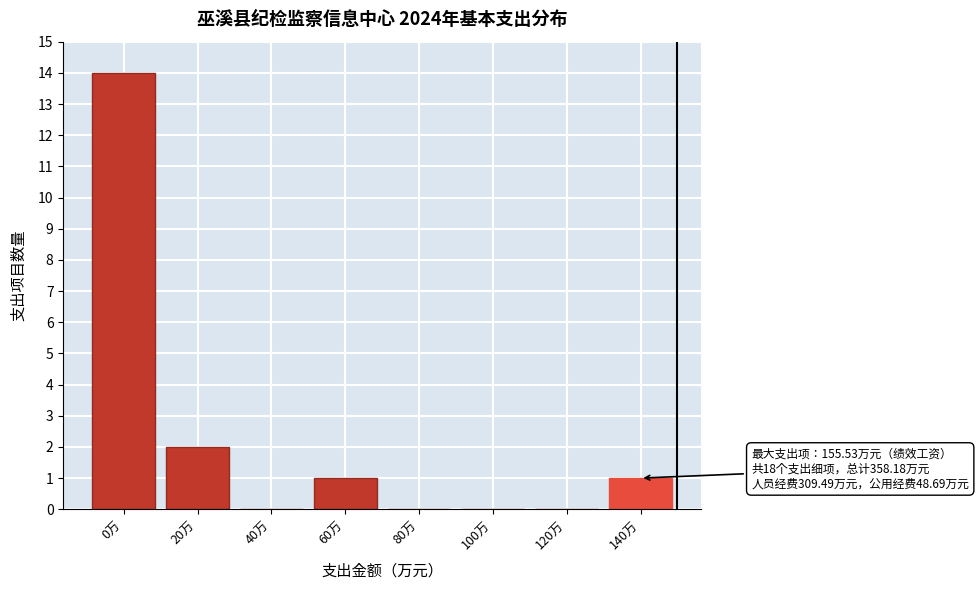

Reading left to right, extract all data points from this chart.

0万=14	20万=2	40万=0	60万=1	80万=0	100万=0	120万=0	140万=1